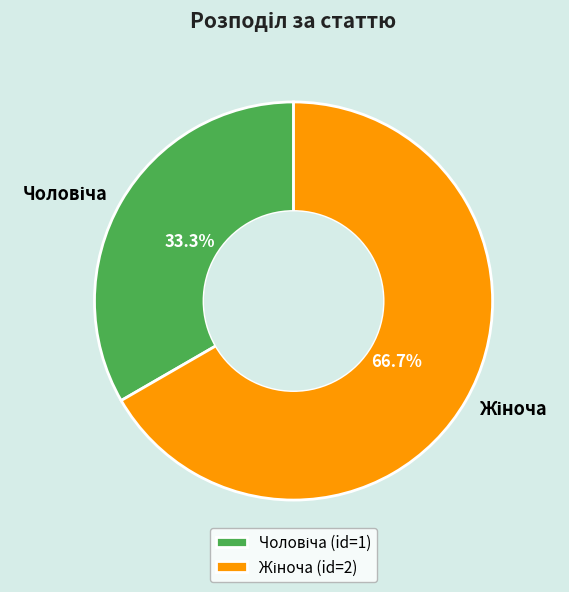

Is there a majority slice in this chart?

Yes